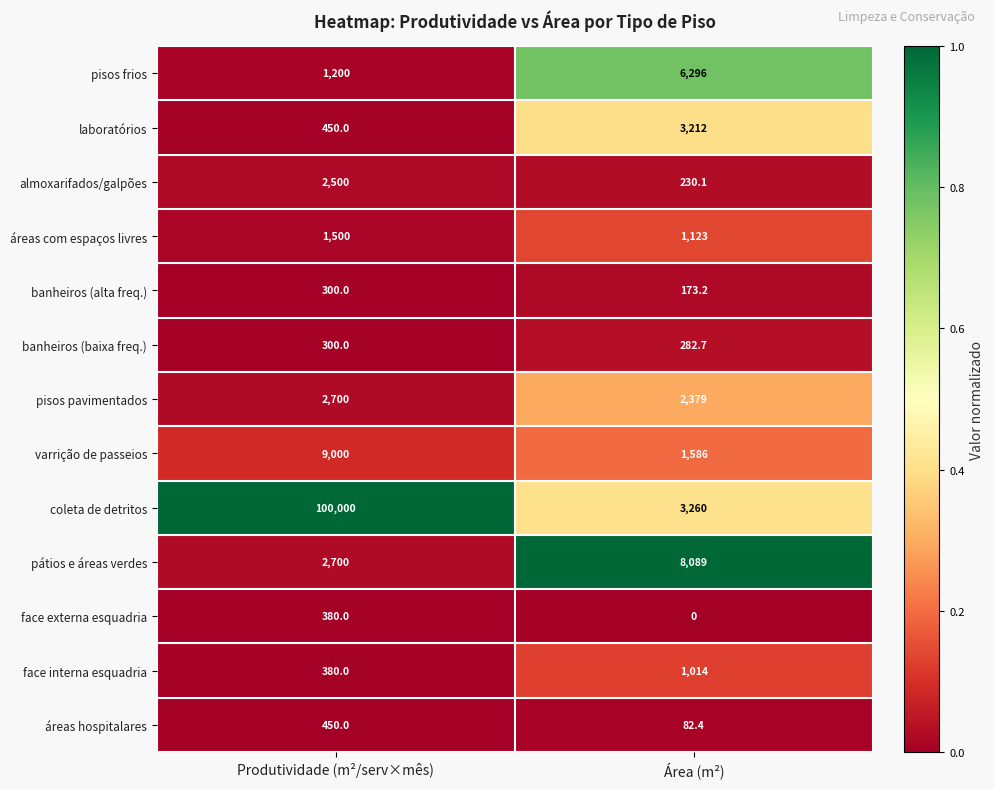

At which label is áreas com espaços livres closest to 1311?

Área (m²)